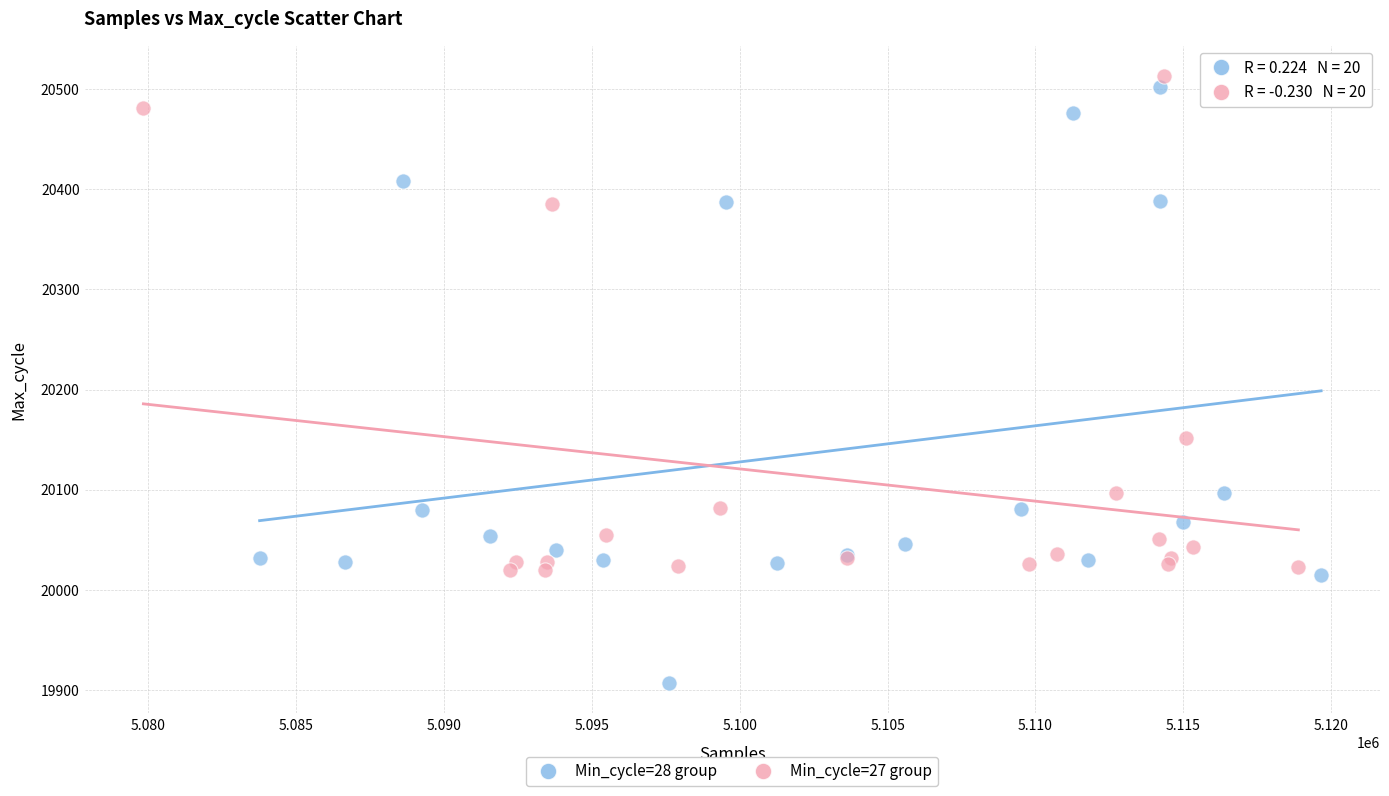

Which series has the largest Y range (max minus min)?

Min_cycle=28 group